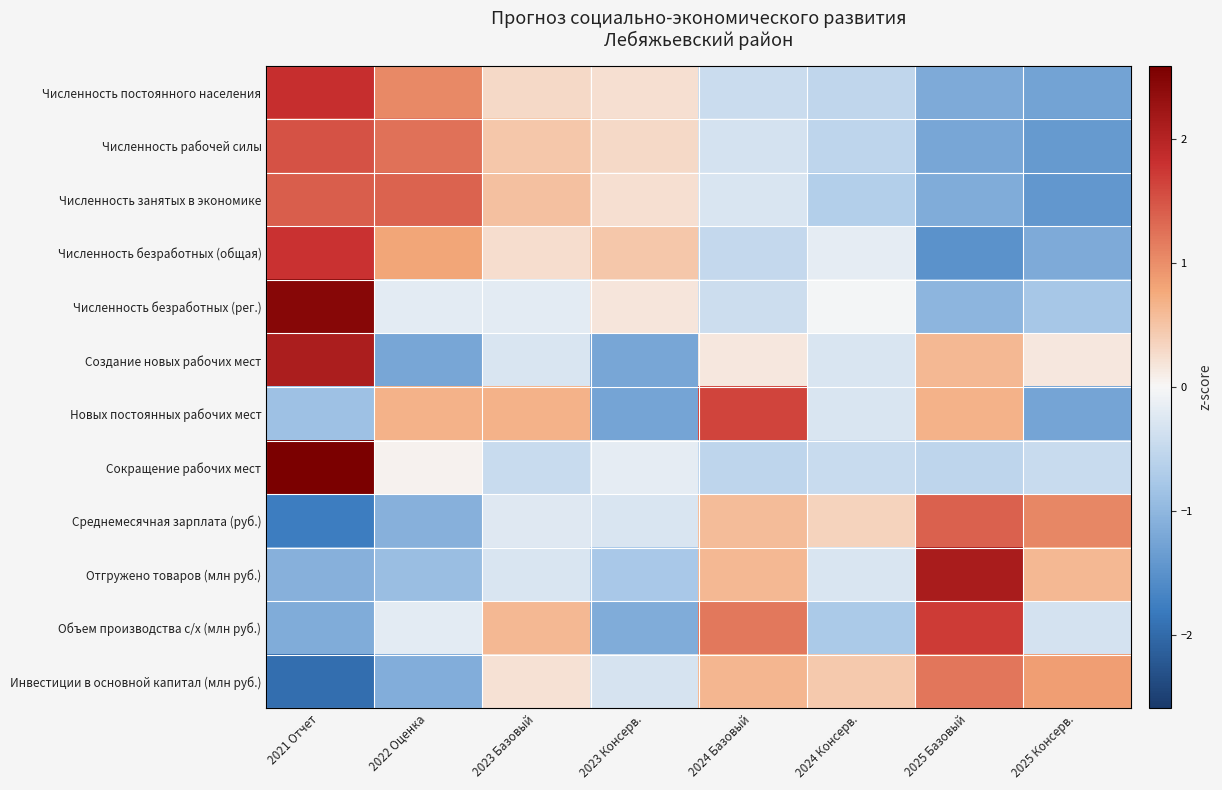

Which category has the lowest value across all series?

2021 Отчет